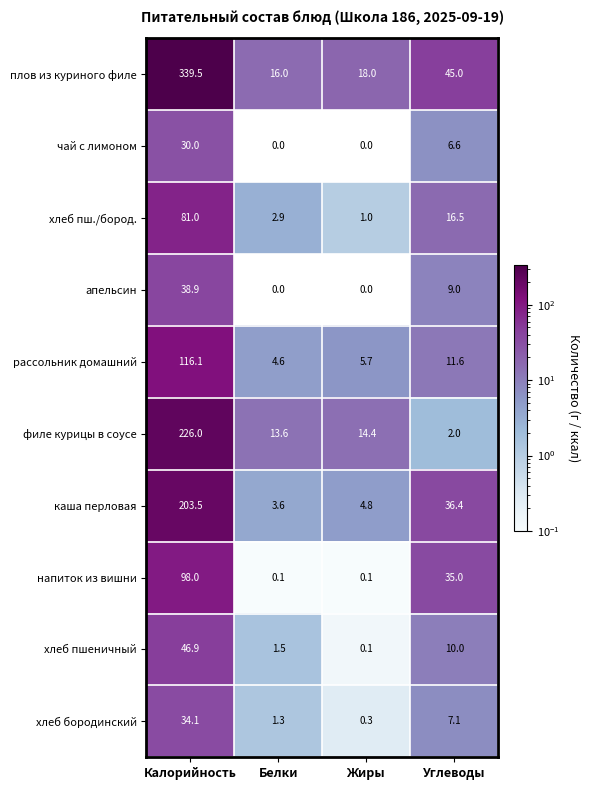

Which series has the largest range (max minus min)?

плов из куриного филе